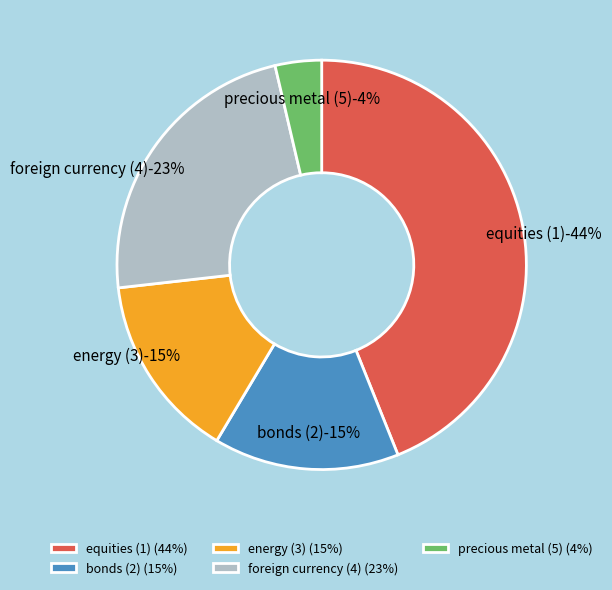

To the nearest percent, what is the difference between the bonds (2) and precious metal (5) slice percentages?

11%